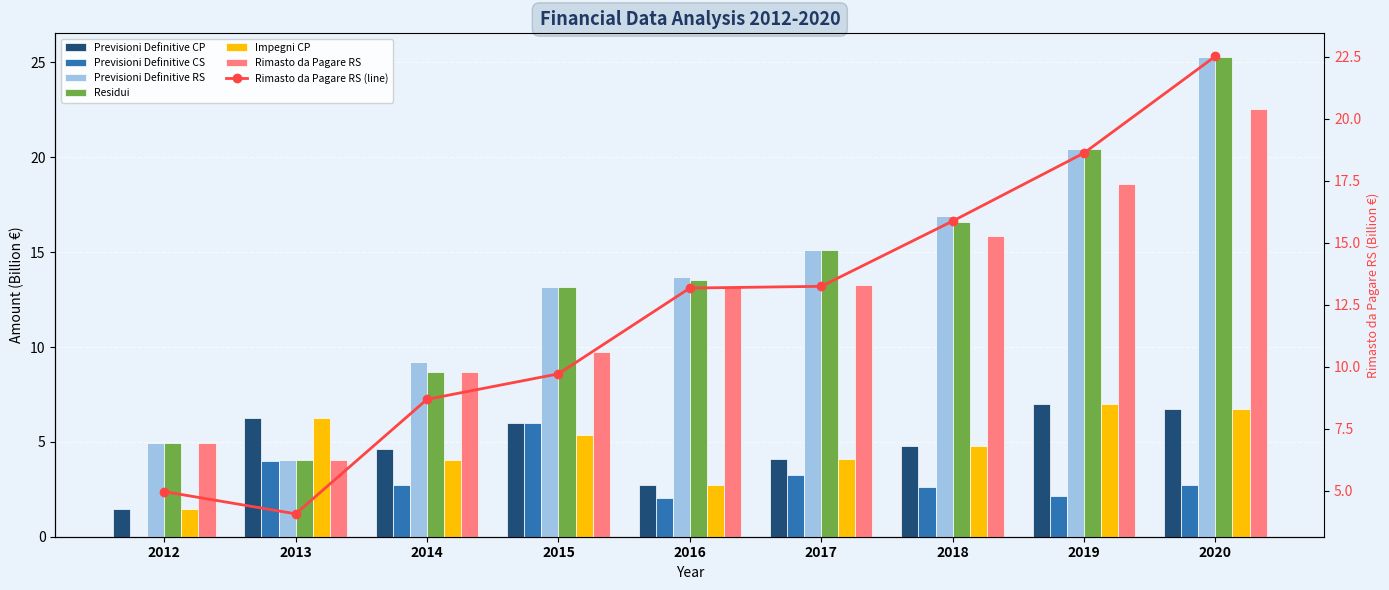

Which series changed the most between 2016 and 2017?

Residui